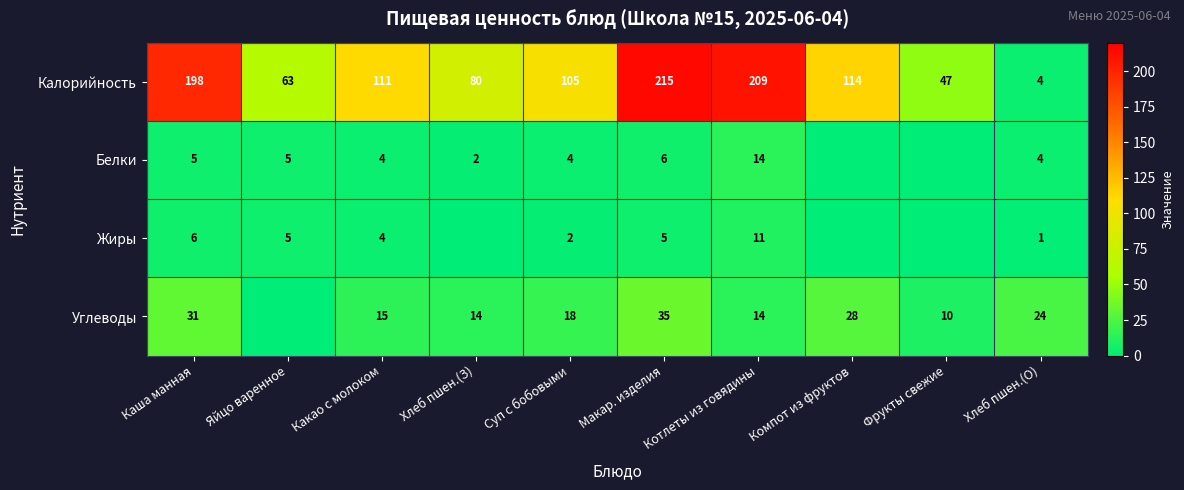

True or false: Калорийность has a value of 130 at Котлеты из говядины.

False